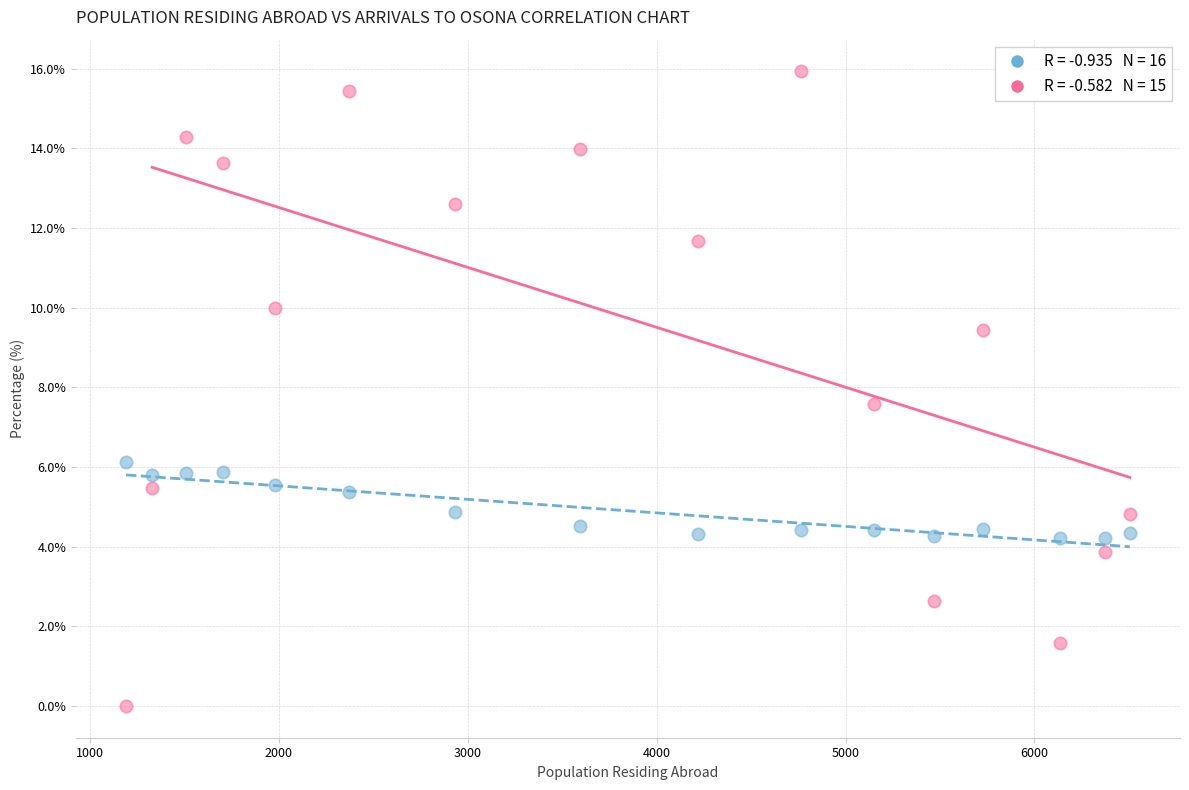

Across all data points, what is the range of X values (max minus min)?

5314.0